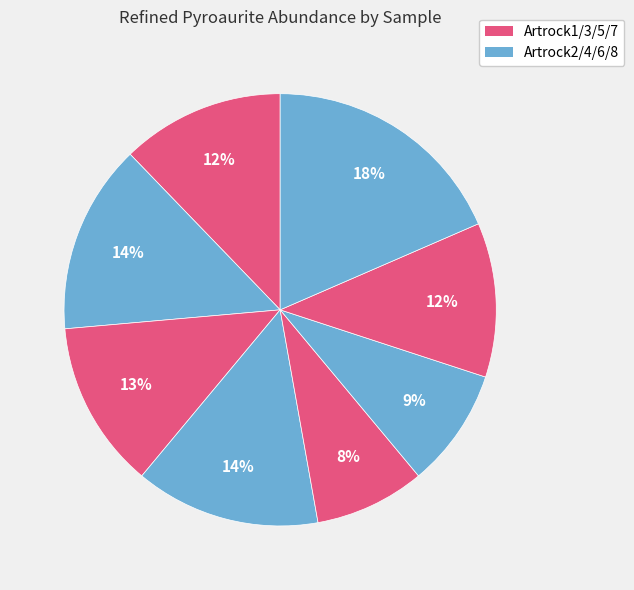

Count the number of slices in the pie.

8